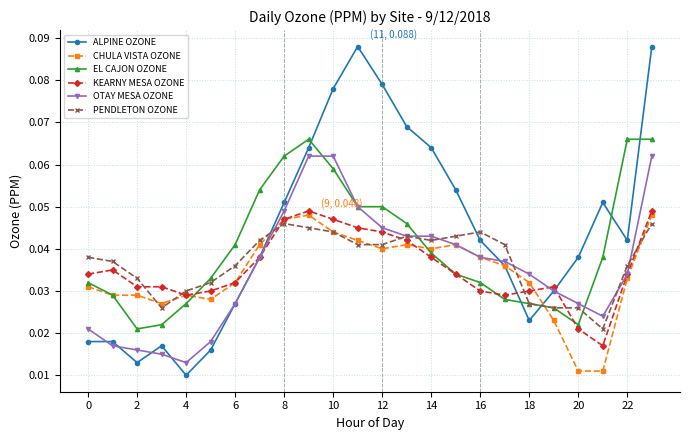

True or false: EL CAJON OZONE has more than 0 interior local peaks.

True